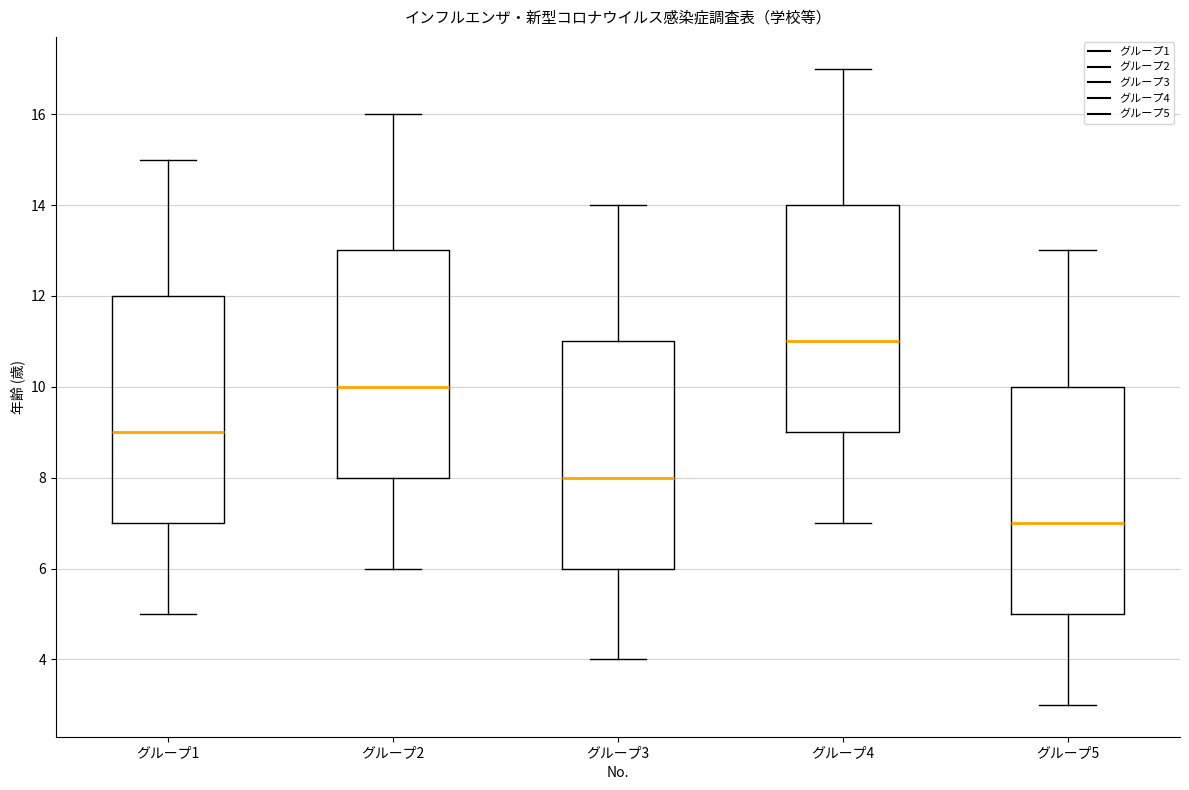

Which box's median line is the lowest?

グループ5